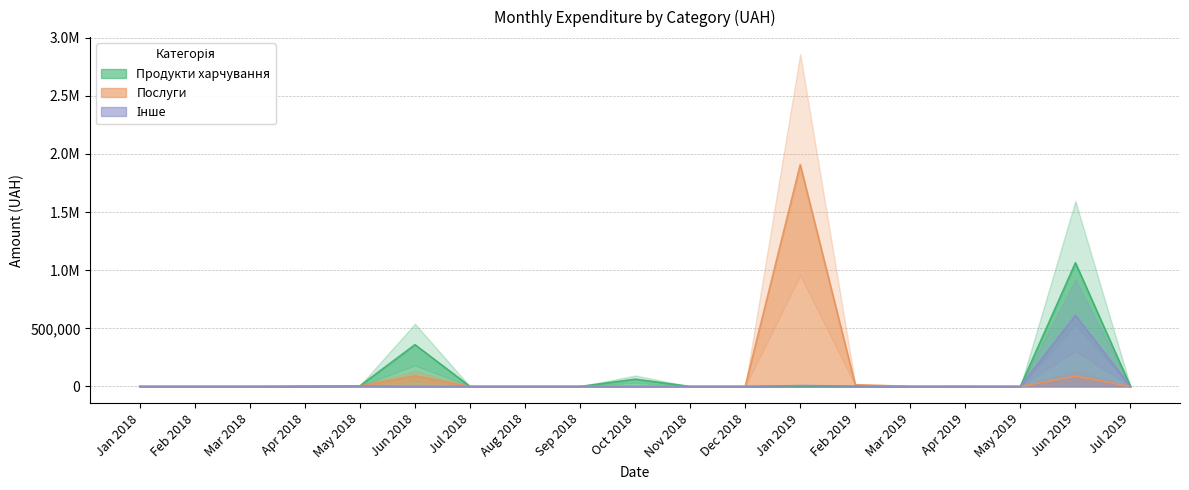

What is the value of the Продукти харчування point at the 10th from the left?

33978.0